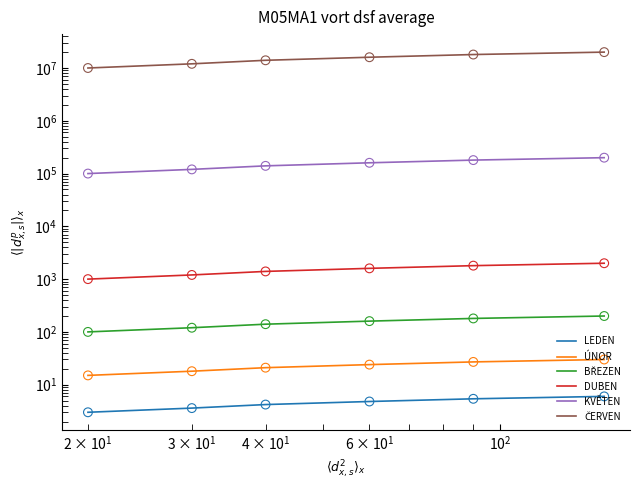

Which series reaches the minimum Y coordinate?

LEDEN